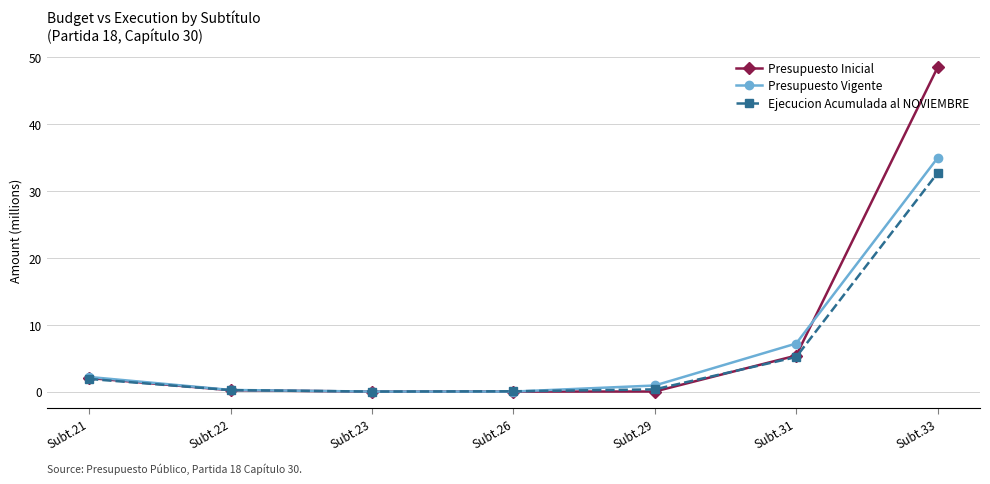

What is the sum of all Ejecucion Acumulada al NOVIEMBRE values?

40.3